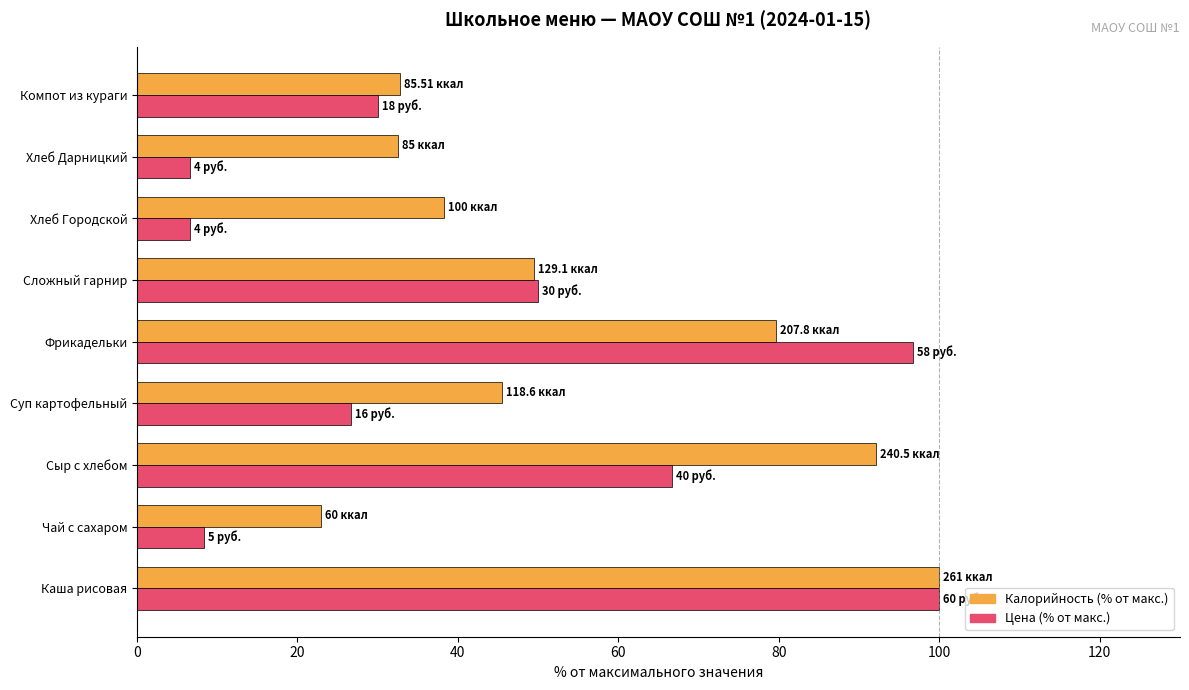

At Фрикадельки, list the series in order from smallest to largest.

Калорийность (% от макс.), Цена (% от макс.)